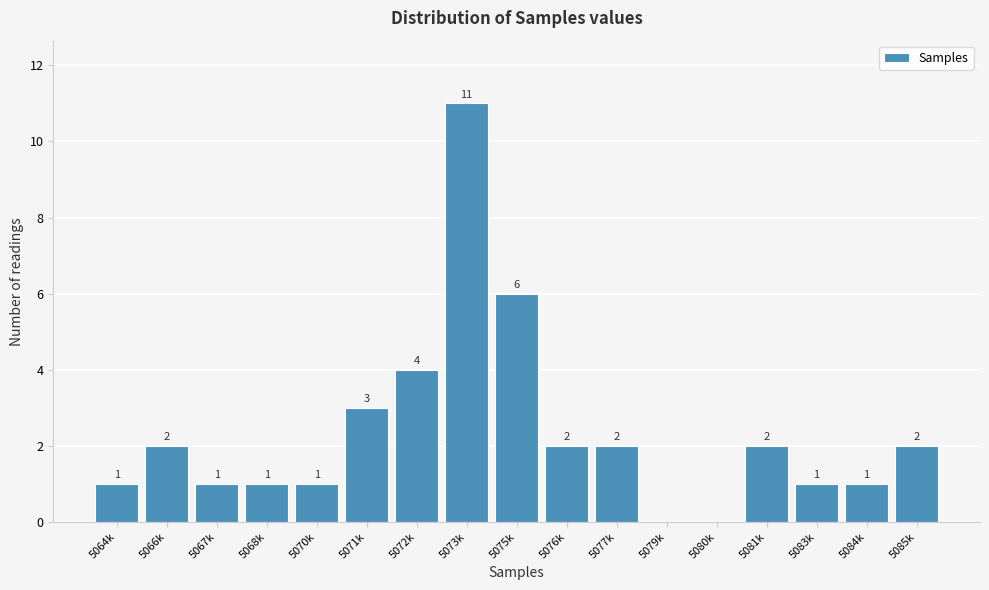

Reading right to left, extract all data points from this chart.

5085k=2	5084k=1	5083k=1	5081k=2	5080k=0	5079k=0	5077k=2	5076k=2	5075k=6	5073k=11	5072k=4	5071k=3	5070k=1	5068k=1	5067k=1	5066k=2	5064k=1